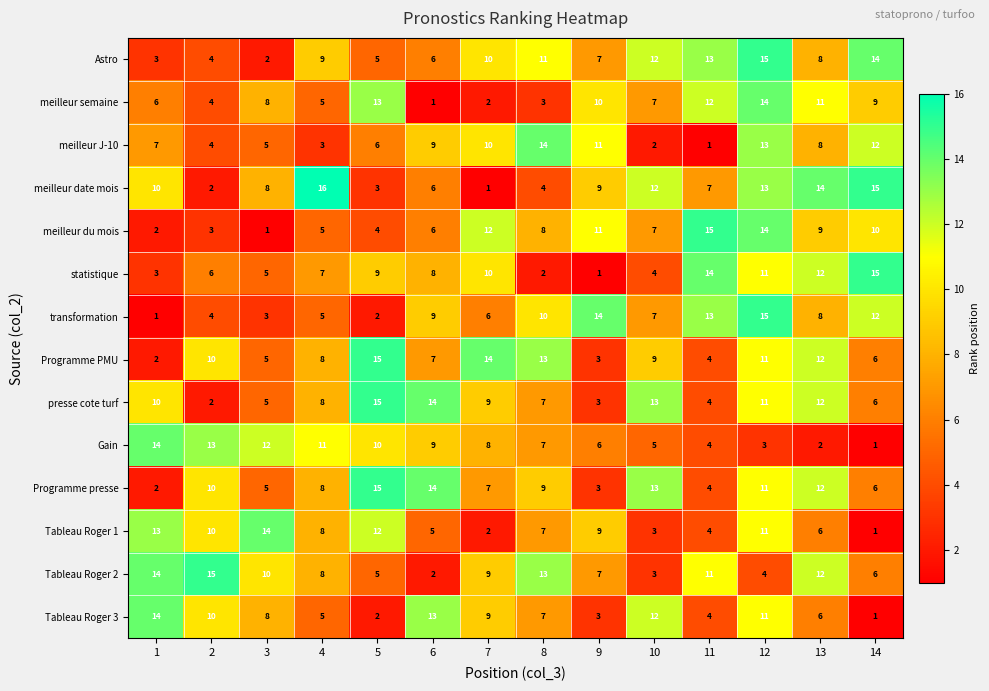

Is it true that presse cote turf equals 3 at 11?

False